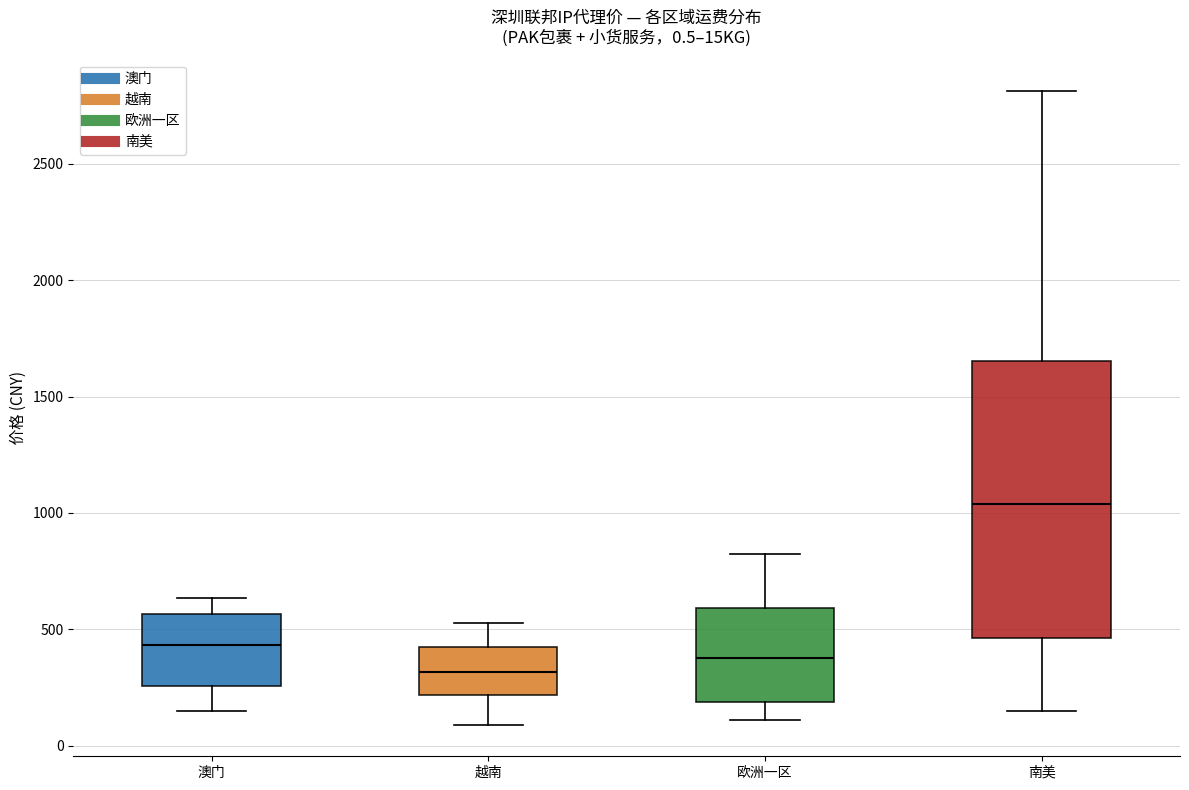

Comparing the boxes themselves (not the whiskers), which one is the tallest?

南美